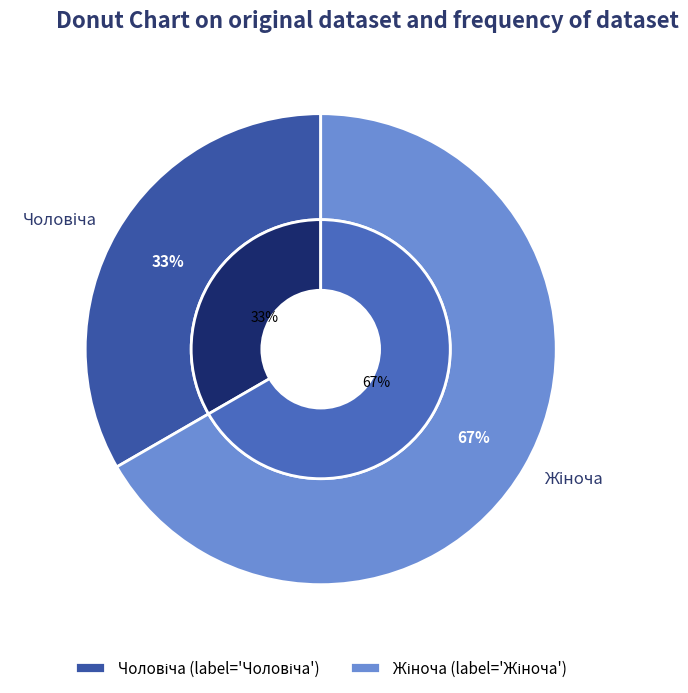

To the nearest percent, what is the combined percentage of Жіноча and Чоловіча?

100%